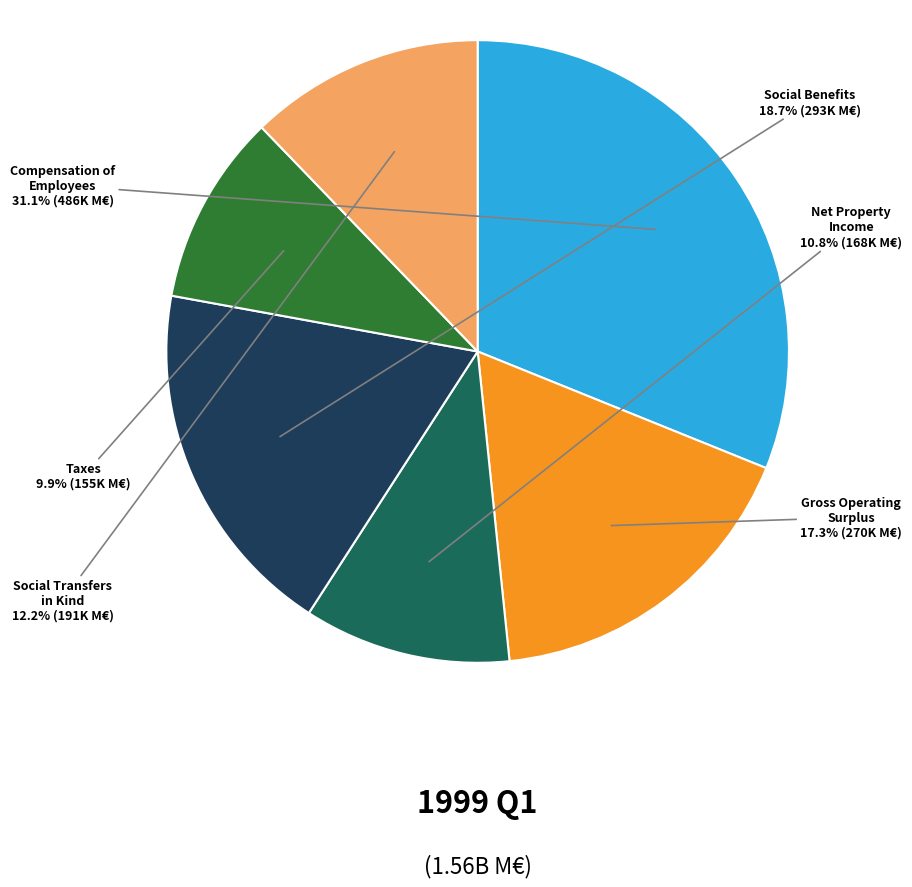

Is there a majority slice in this chart?

No